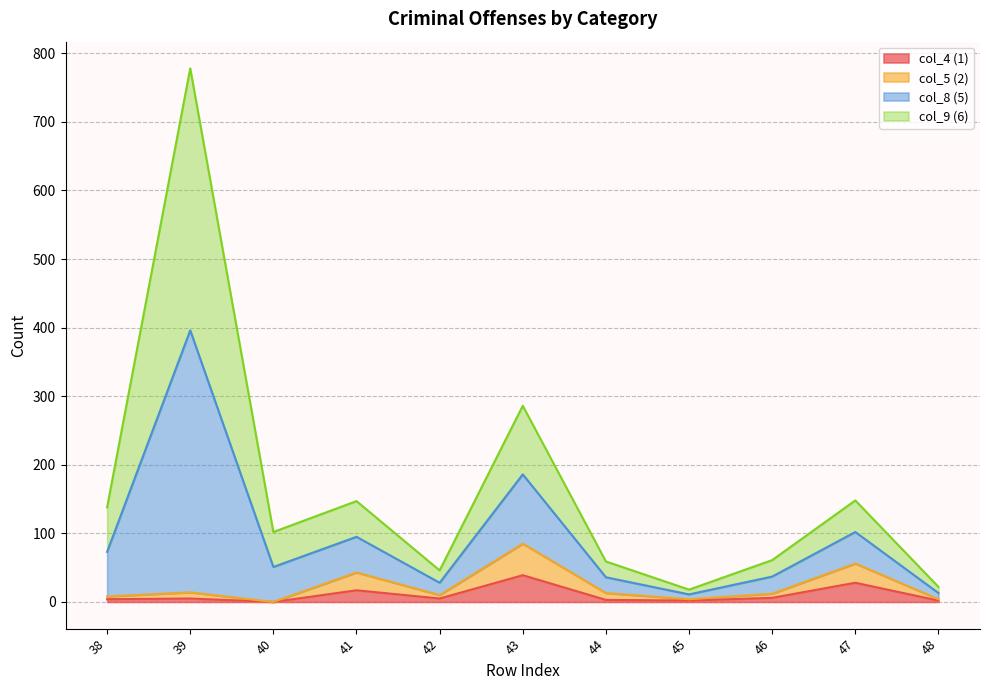

At which category is the sum across all series the highest?

39